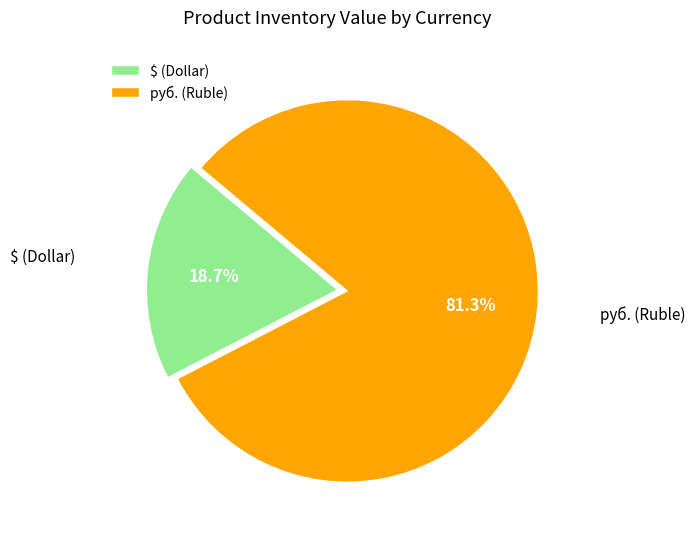

Does any single category account for the majority?

Yes